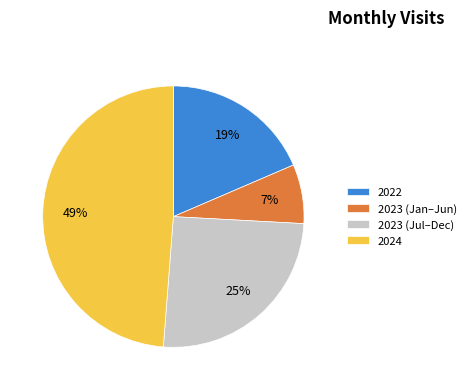

Which has a higher value, 2024 or 2023 (Jul–Dec)?

2024